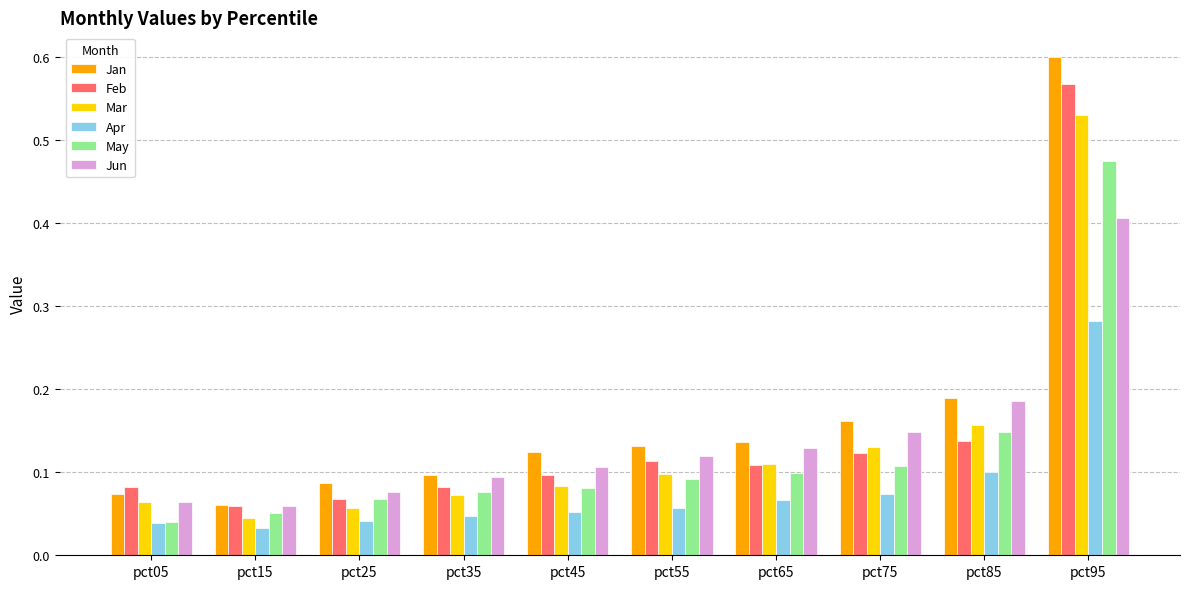

What is the sum of all Mar values?

1.3